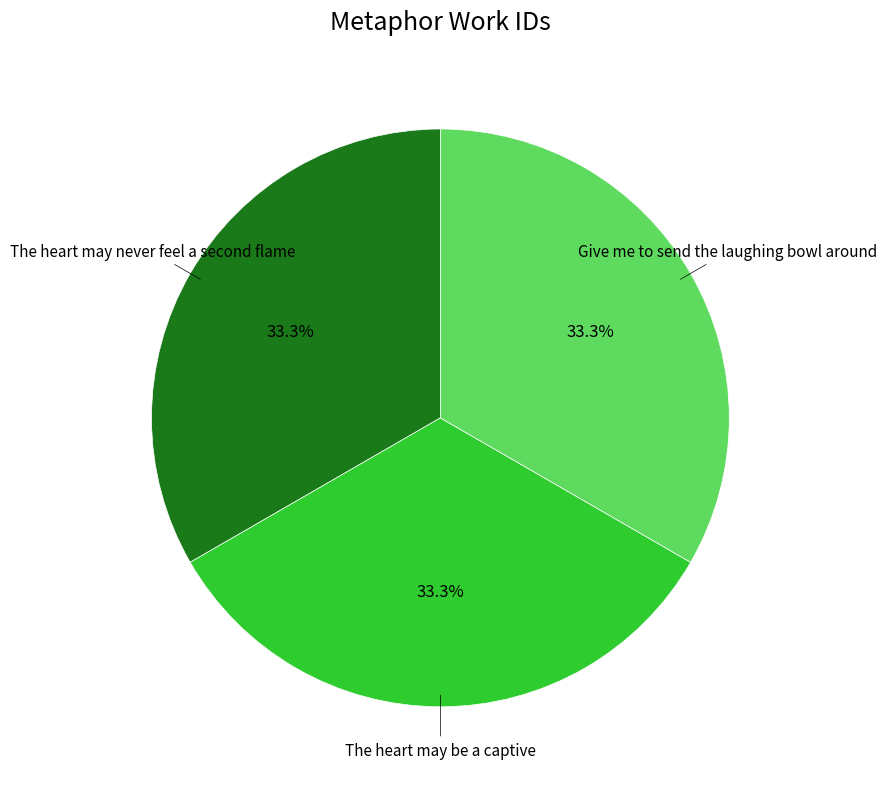

Does any single category account for the majority?

No